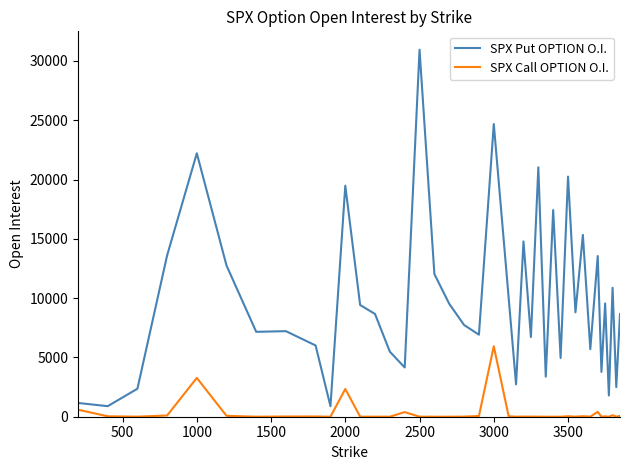

Rank the series by their maximum value, from lowest to highest.

SPX Call OPTION O.I., SPX Put OPTION O.I.